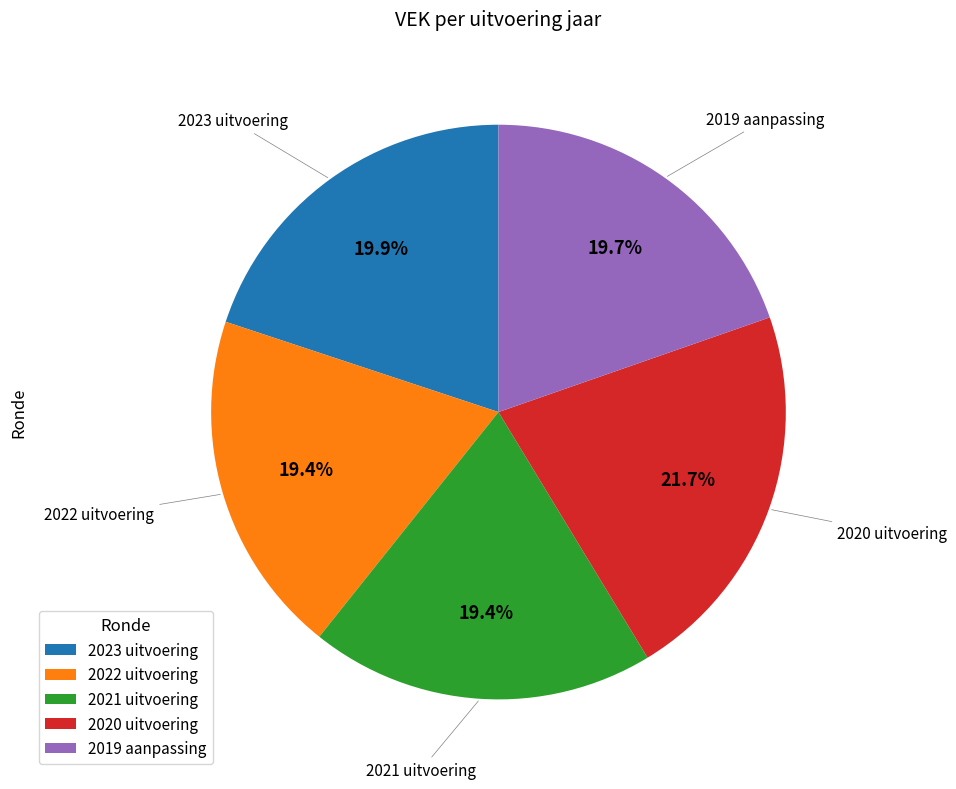

What percentage is NOT represented by 2023 uitvoering?

80.1%